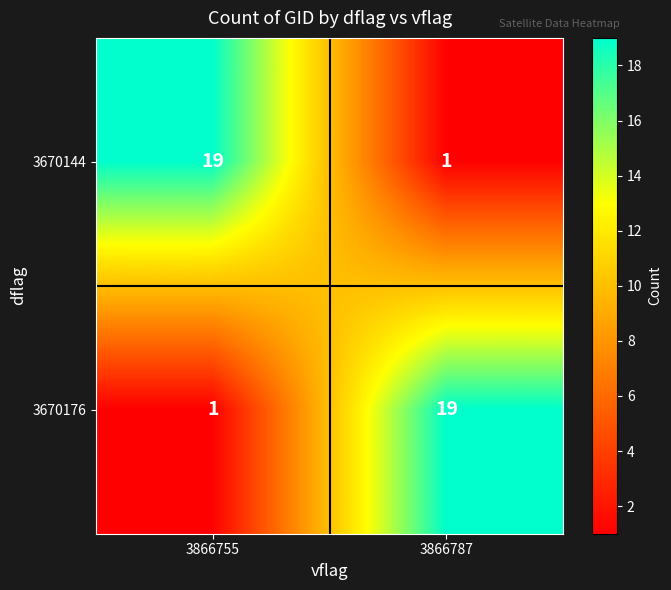

What is the greatest value displayed?

19